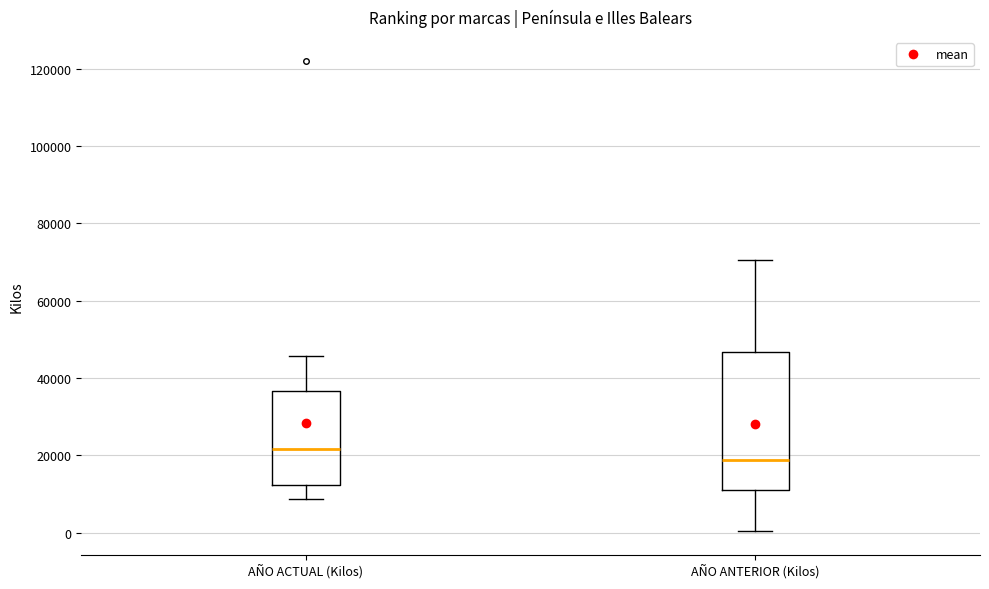

Reading left to right, transcribe this box plot: for each box, give where its median line is, the range the box spans, and where its two whiskers end, as read against the y-axis. The values are not printed on the chart, so give them approximately, as read against the axis.

AÑO ACTUAL (Kilos): median 22000, box 12000 to 36000, whiskers 8000 to 46000
AÑO ANTERIOR (Kilos): median 18000, box 12000 to 46000, whiskers 0 to 70000